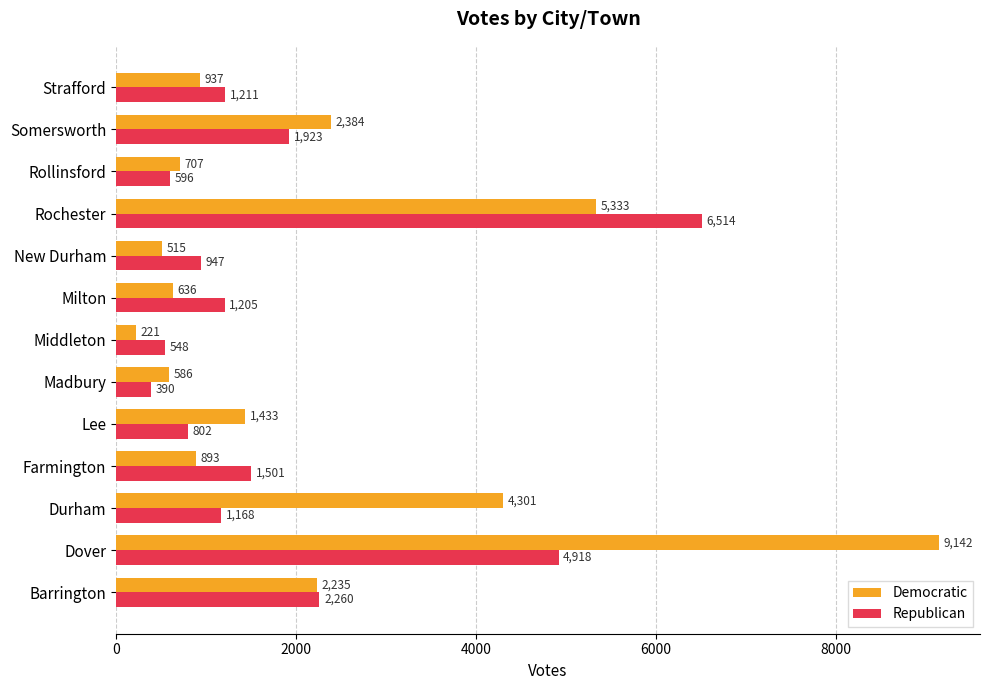

Which category has the highest value in the Republican series?

Rochester